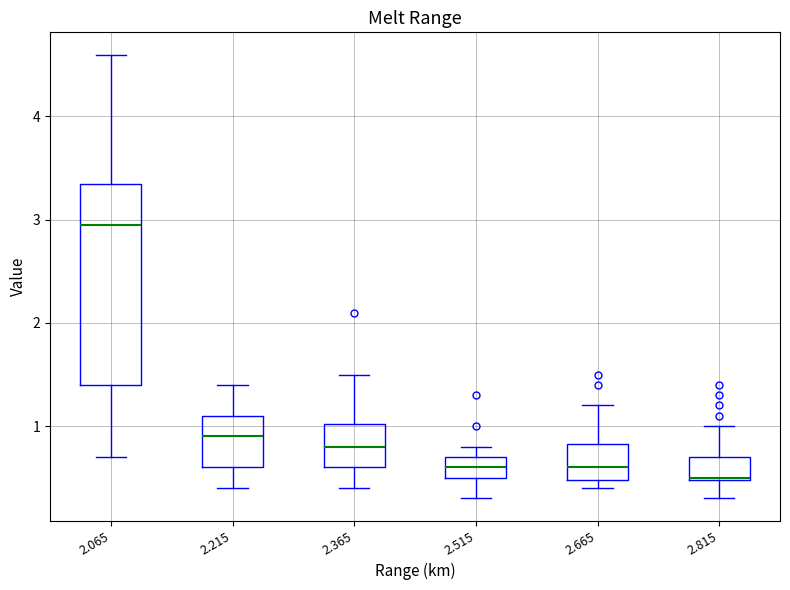

Reading left to right, read every box against the y-axis: the position of its median line, the range the box covers, and the ends of its whiskers. The values are not printed on the chart, so give them approximately, as read against the axis.

2.065: median 3.0, box 1.4 to 3.4, whiskers 0.7 to 4.6
2.215: median 0.9, box 0.6 to 1.1, whiskers 0.4 to 1.4
2.365: median 0.8, box 0.6 to 1.0, whiskers 0.4 to 1.5
2.515: median 0.6, box 0.5 to 0.7, whiskers 0.3 to 0.8
2.665: median 0.6, box 0.5 to 0.8, whiskers 0.4 to 1.2
2.815: median 0.5, box 0.5 to 0.7, whiskers 0.3 to 1.0